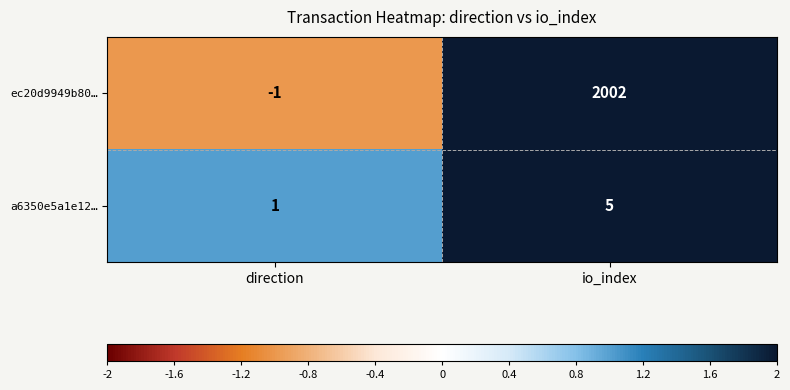

Reading left to right, list all the values displayed in this chart.

ec20d9949b80…: direction=-1	io_index=2002
a6350e5a1e12…: direction=1	io_index=5